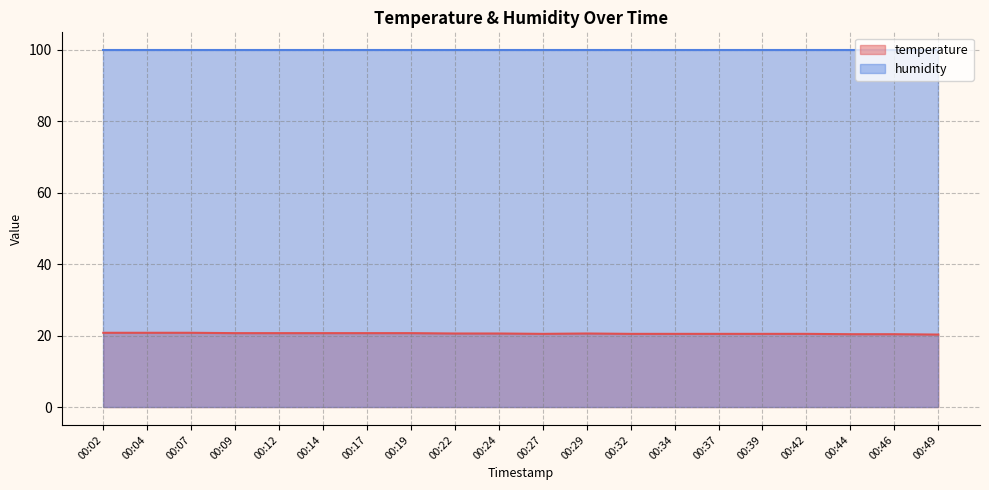

Where is the first local minimum?

00:27